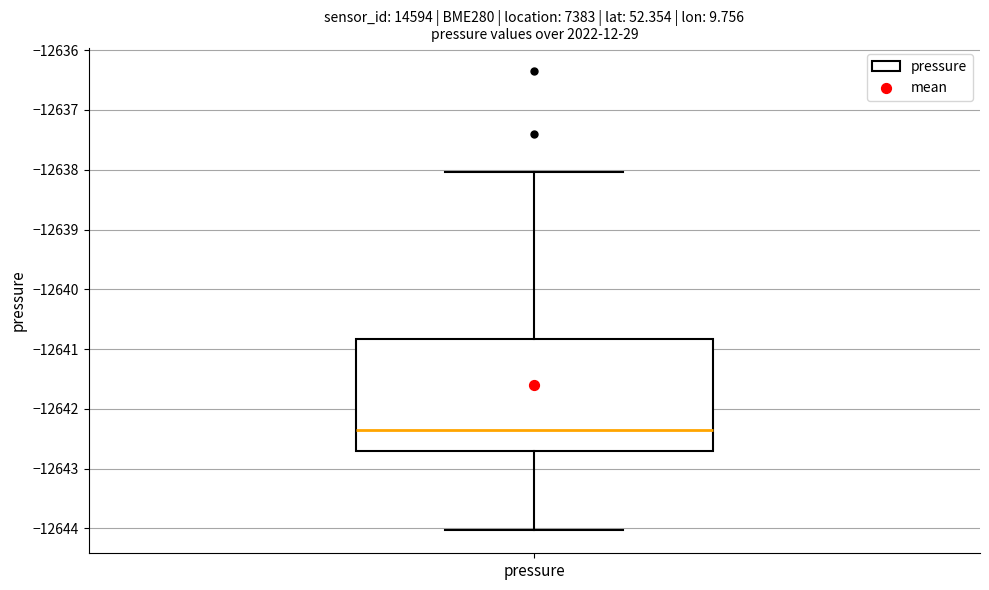

Read this box plot against the y-axis: the position of the median line, the range covered by the box, and the ends of both whiskers. The values are not printed on the chart, so give them approximately, as read against the axis.

median -12642.3, box -12642.7 to -12640.8, whiskers -12644.0 to -12638.0